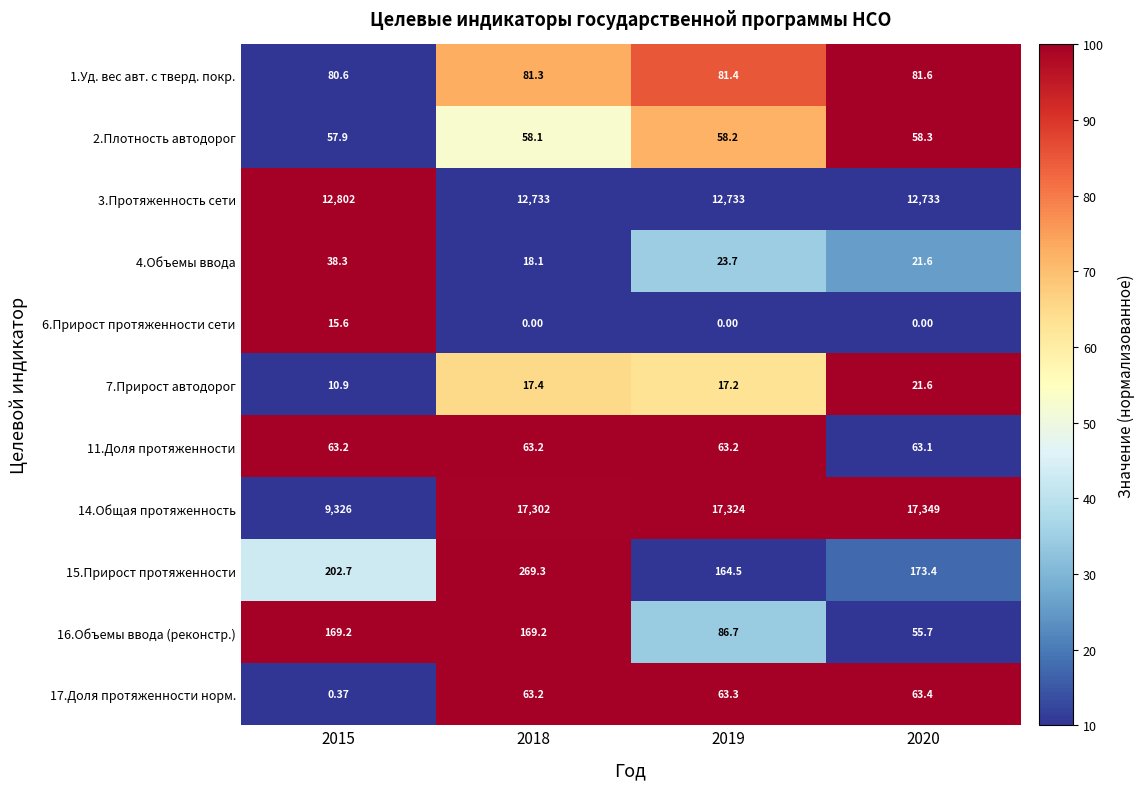

Is the value of 6.Прирост протяженности сети at 2020 greater than the value of 14.Общая протяженность at 2020?

No